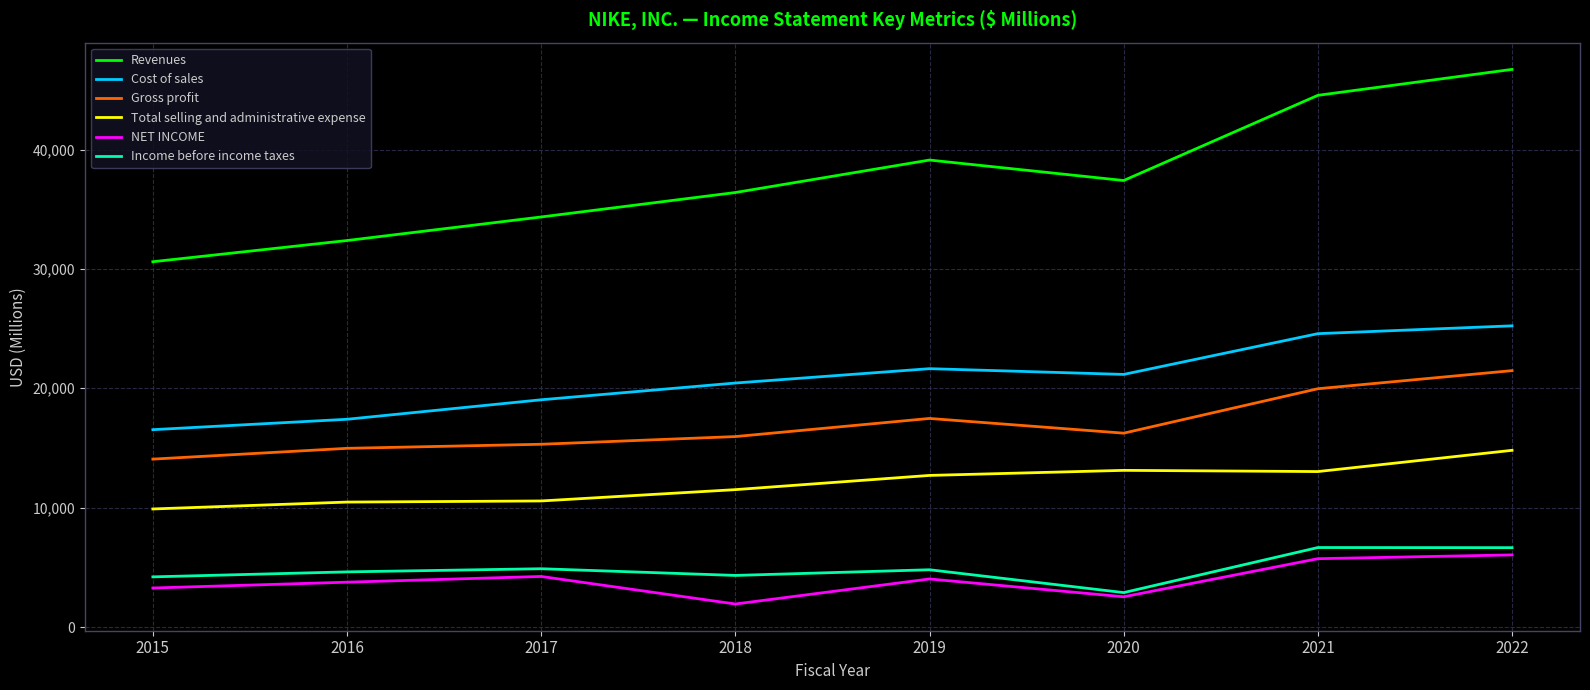

True or false: Gross profit and Cost of sales intersect in this chart.

False